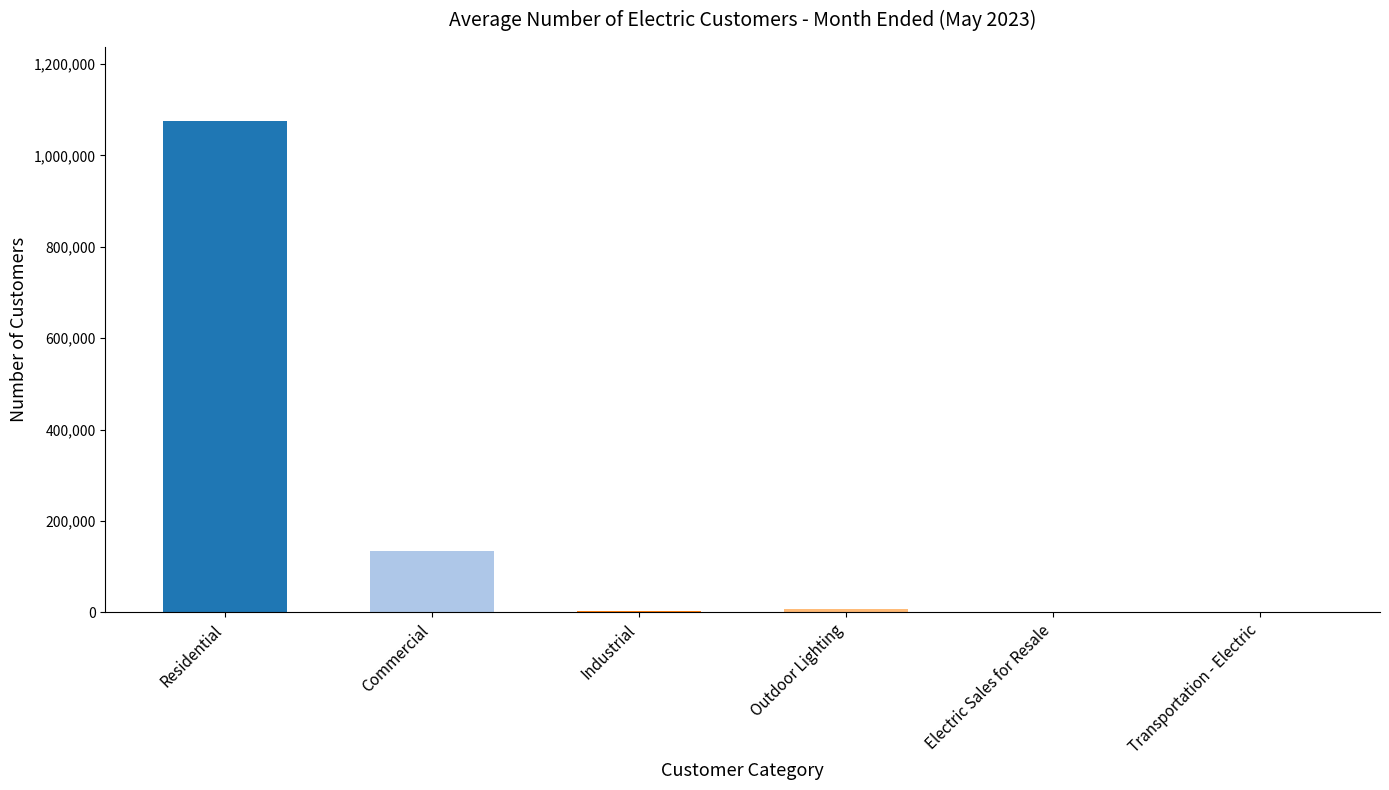

At which label is the value closest to 537829?

Commercial